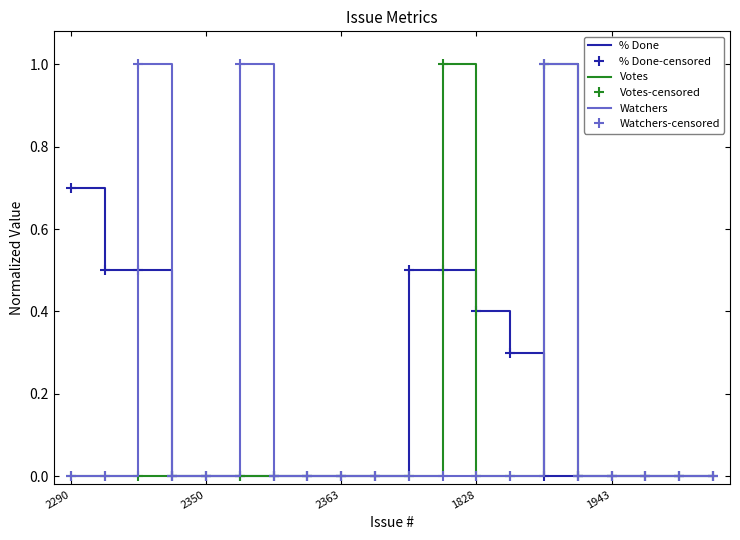

Does the chart have visible grid lines?

No